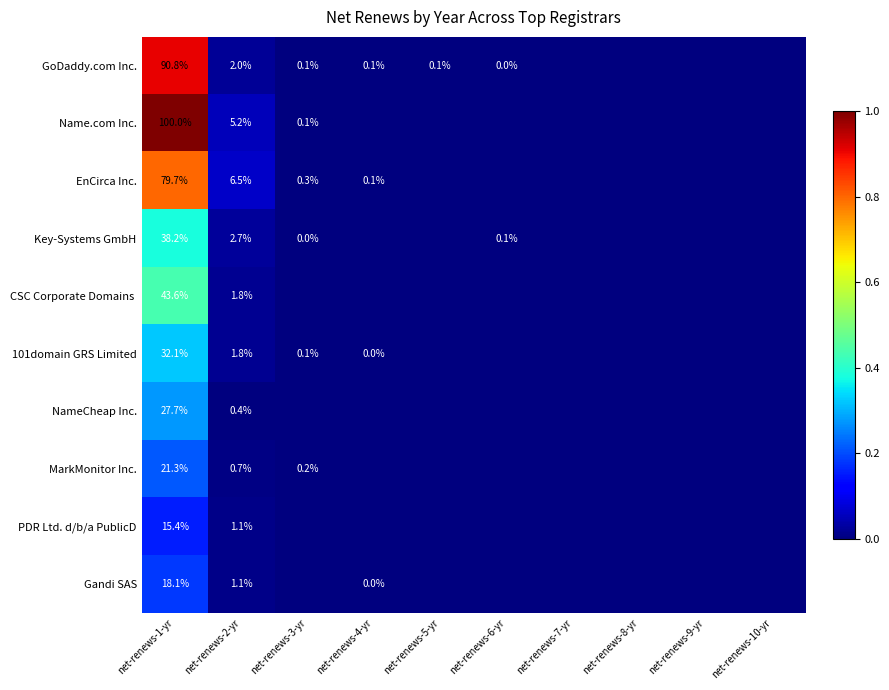

True or false: GoDaddy.com Inc. has a value of 0.6 at net-renews-1-yr.

False